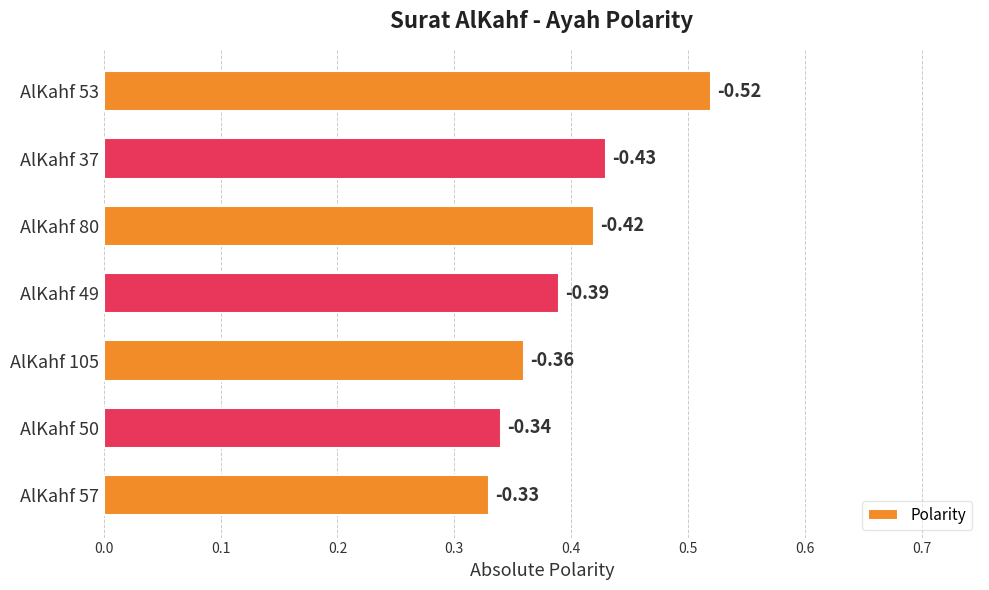

What is the maximum value shown in the chart?

0.5